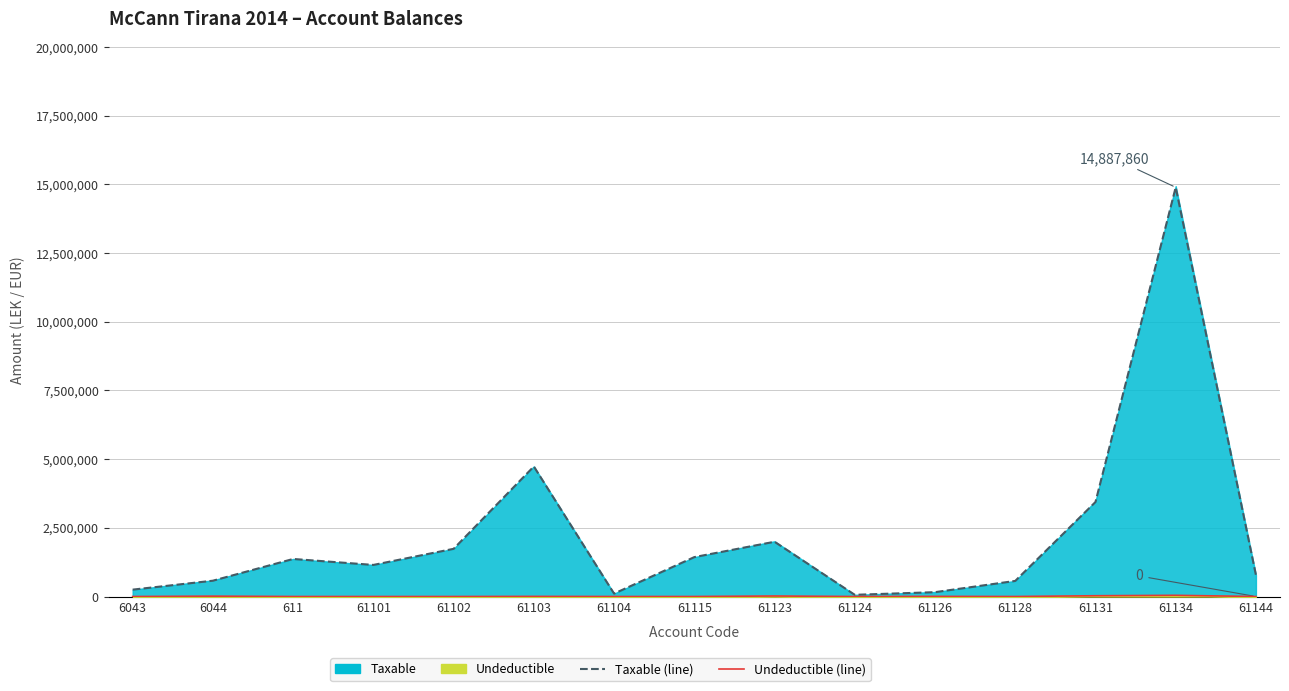

How many distinct data groups are displayed?

2